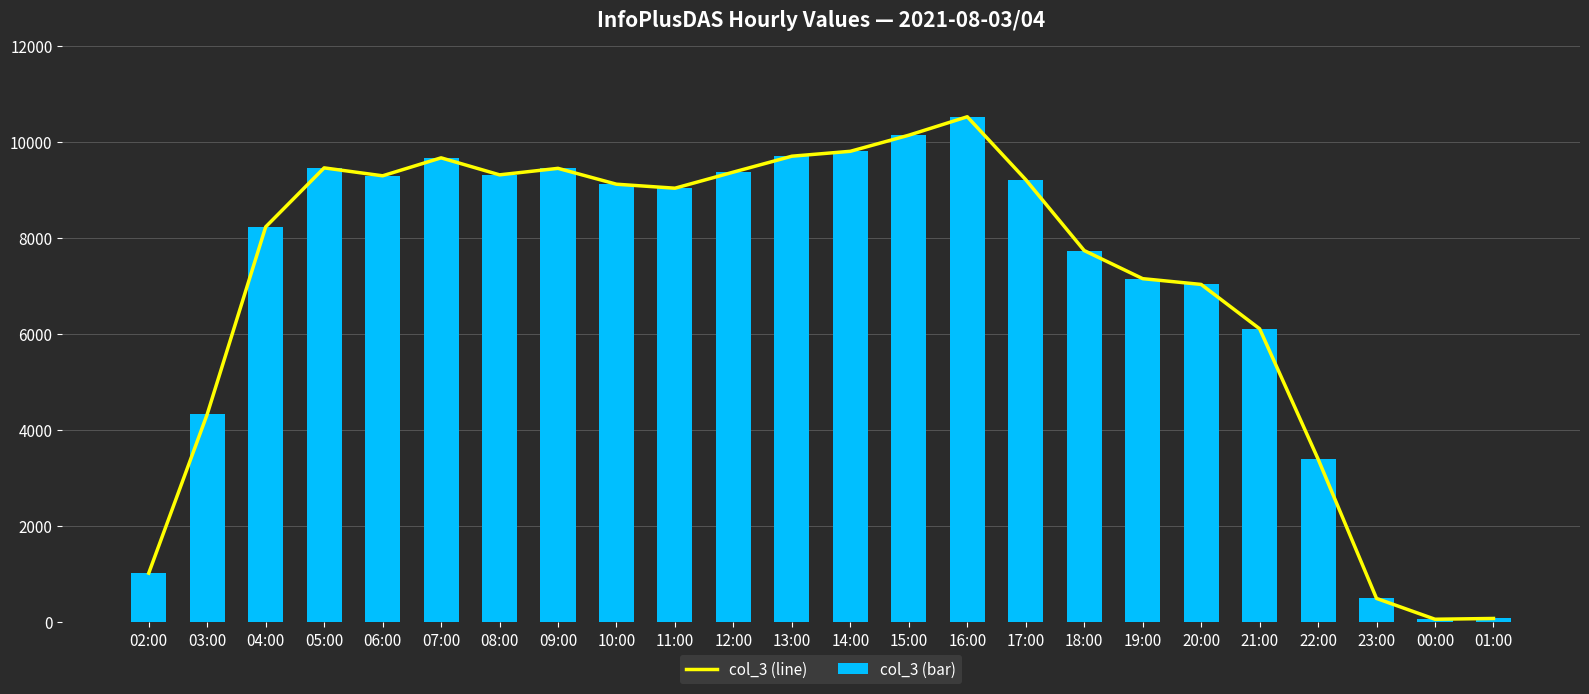

What is the approximate value of col_3 (bar) at 08:00, to the nearest 100?

9300